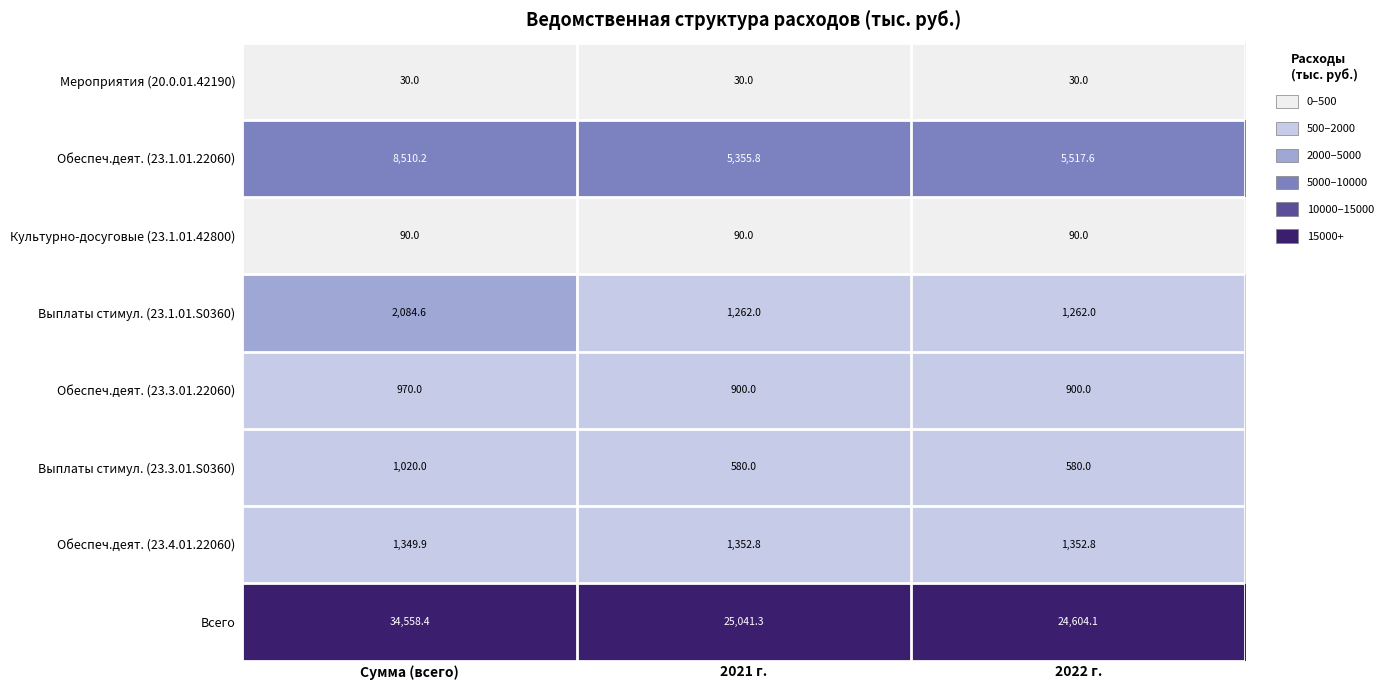

Which series changed the most between 2021 г. and 2022 г.?

Всего